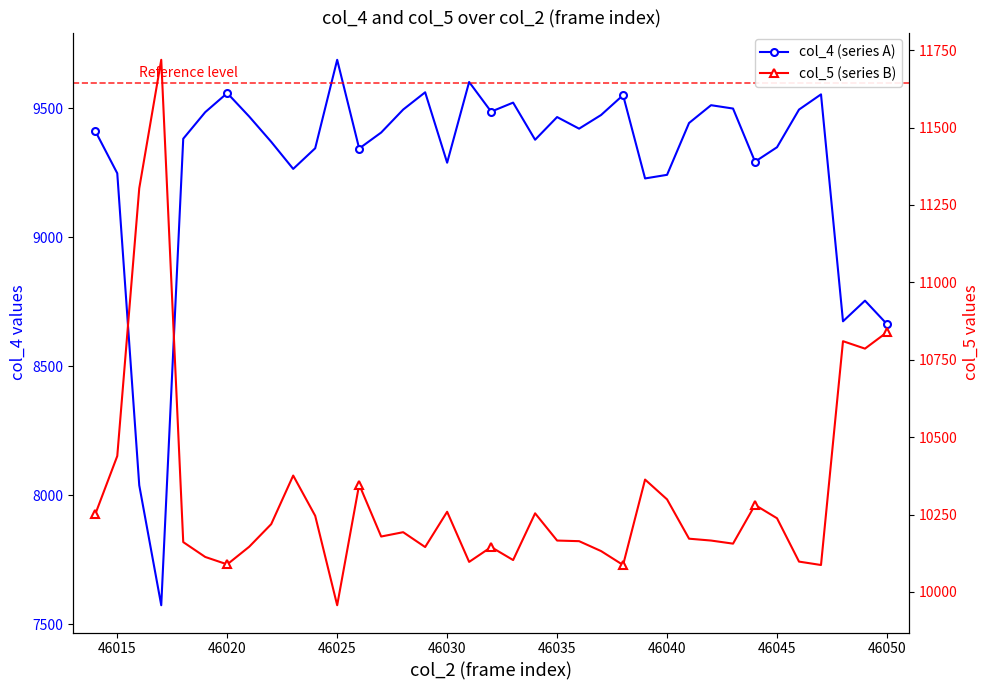

What is the highest value of the col_5 (series B) series?

11719